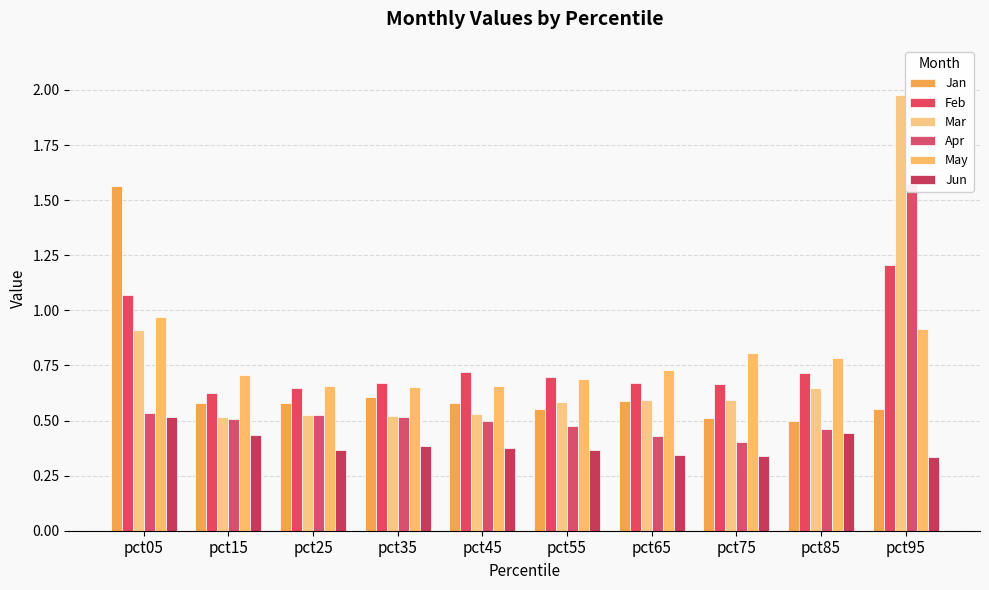

What is the average value of the Jun series?

0.4